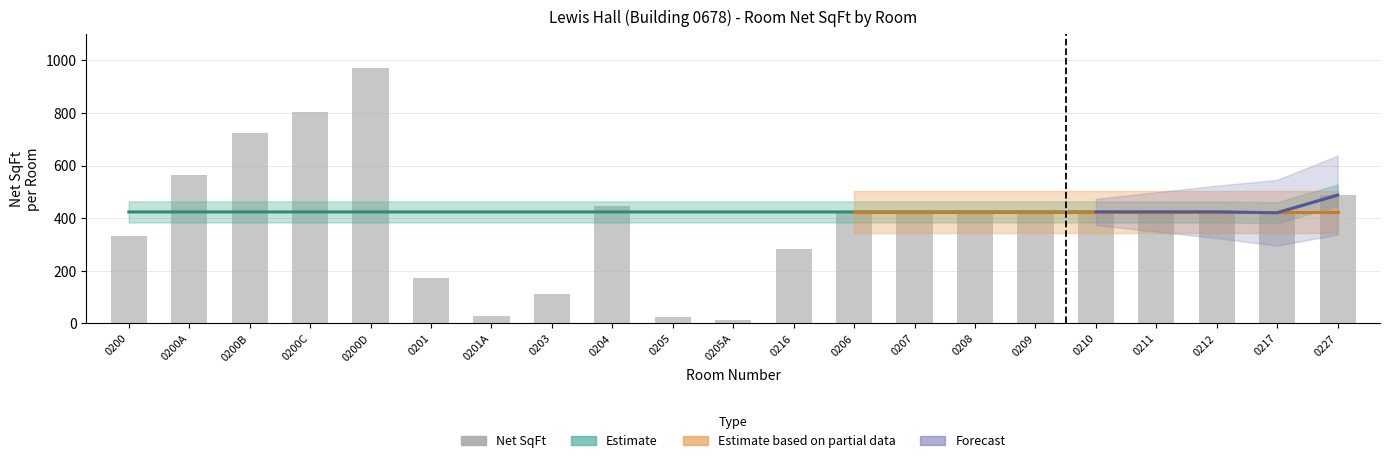

How many values are below 424?

8